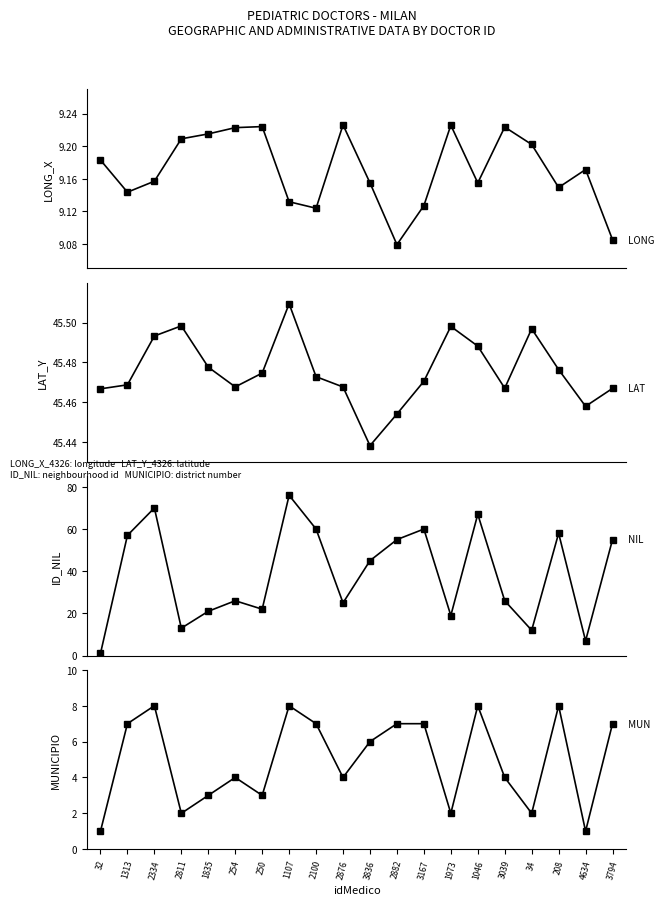

True or false: MUNICIPIO and LONG_X_4326 cross at least once.

False